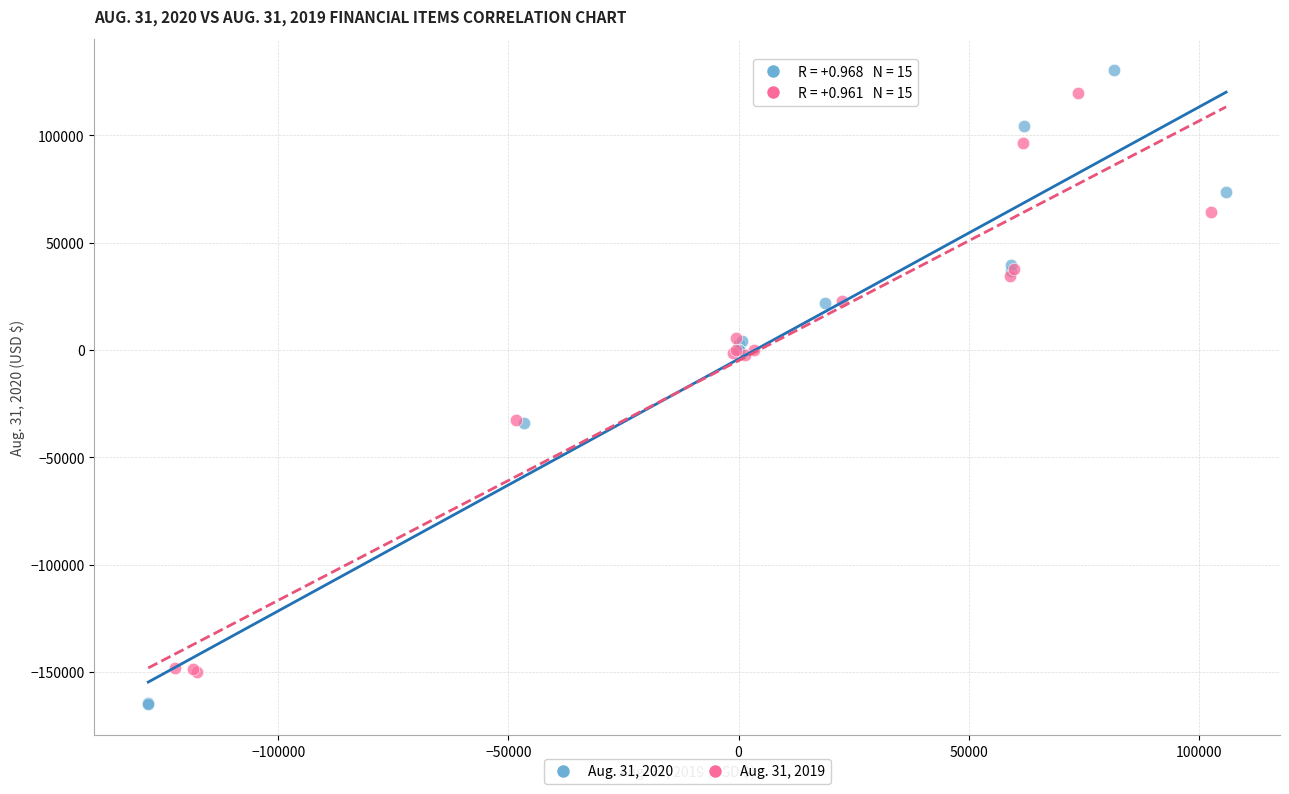

Which series has the widest spread of Y values?

Aug. 31, 2020